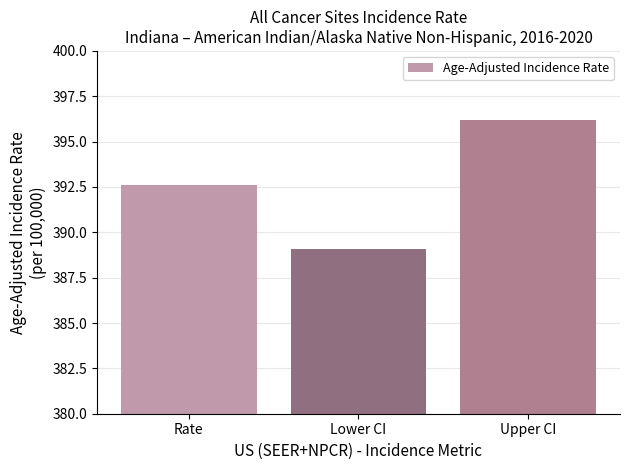

Read the value at Upper CI.

396.2